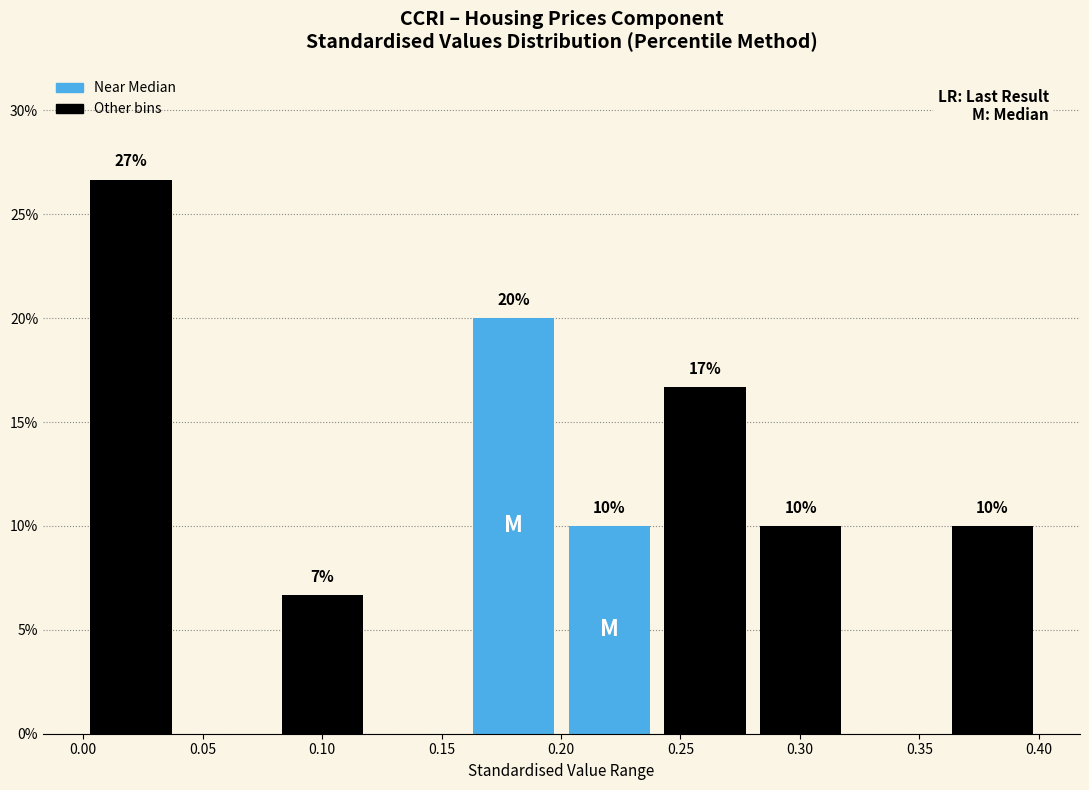

Over which range of the x-axis is the bar tallest?

0.00 to 0.04